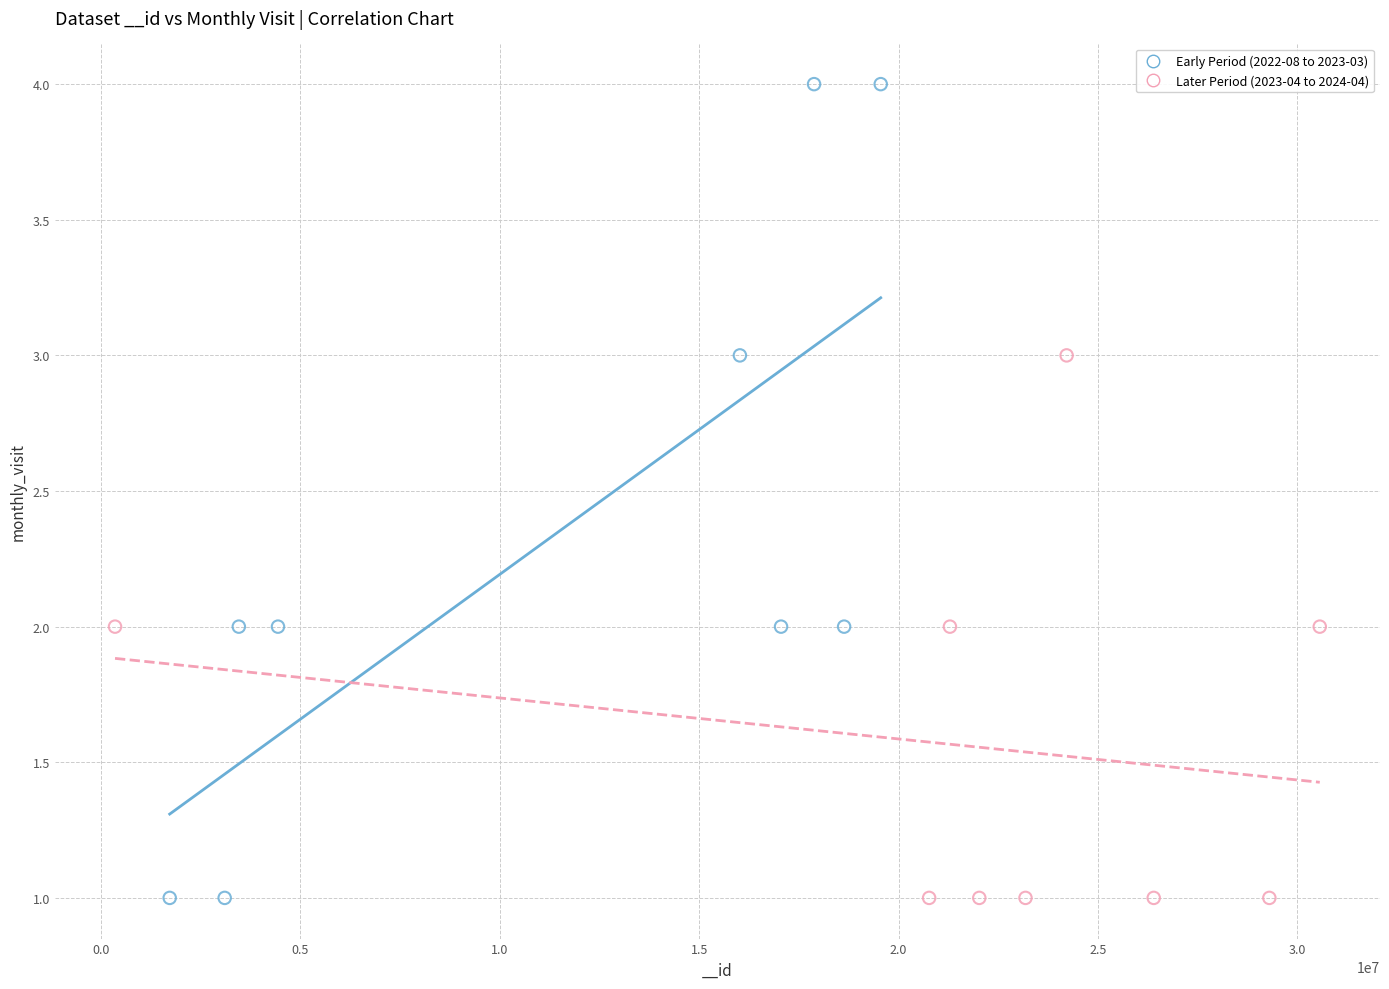

Which series has the largest Y range (max minus min)?

Early Period (2022-08 to 2023-03)